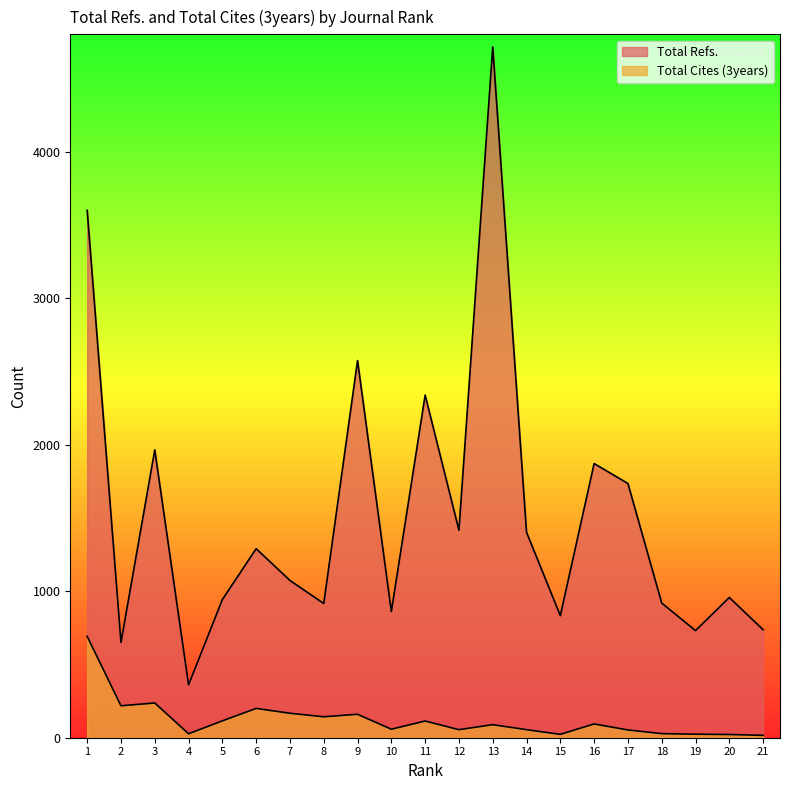

Which has a higher value, 21 or 4?

21